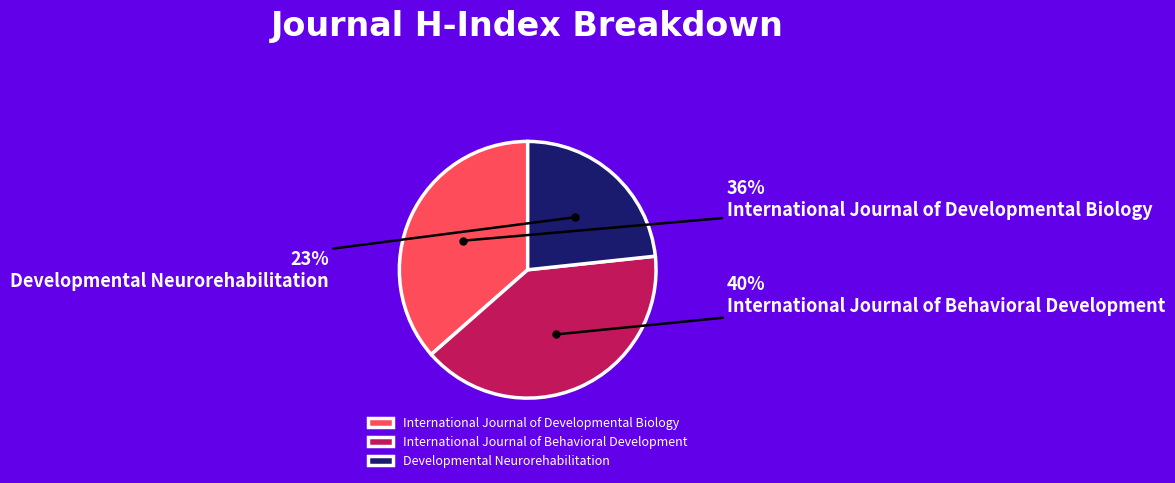

How many segments does this pie chart have?

3